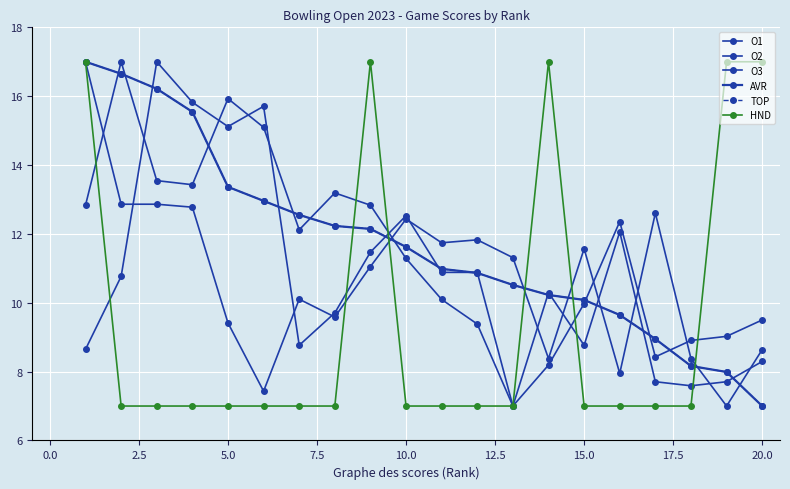

Count the number of data series in this chart.

6